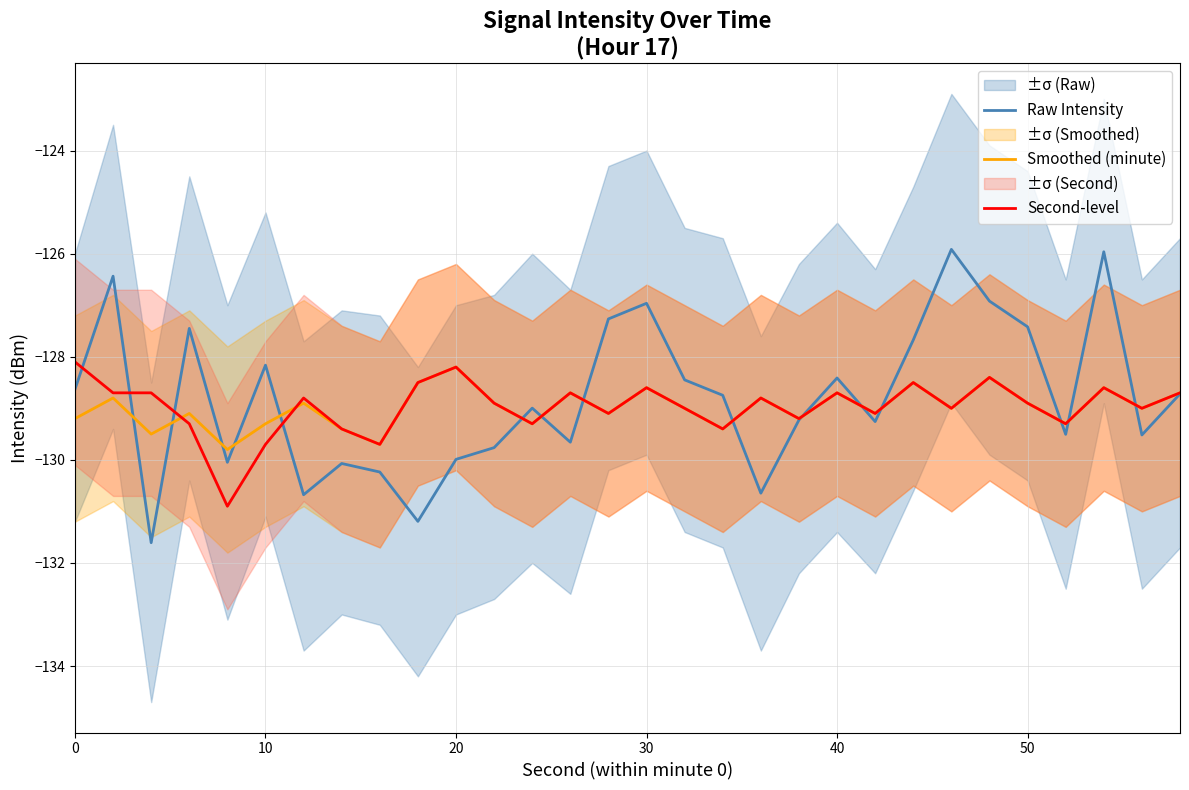

The Second-level series shows -29.0 at 20. True or false?

False